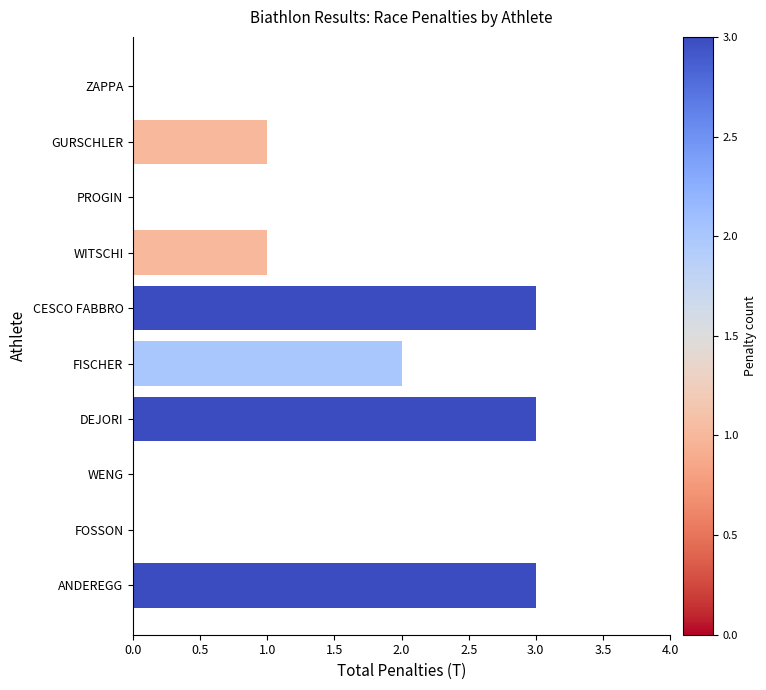

Read the value at ANDEREGG.

3